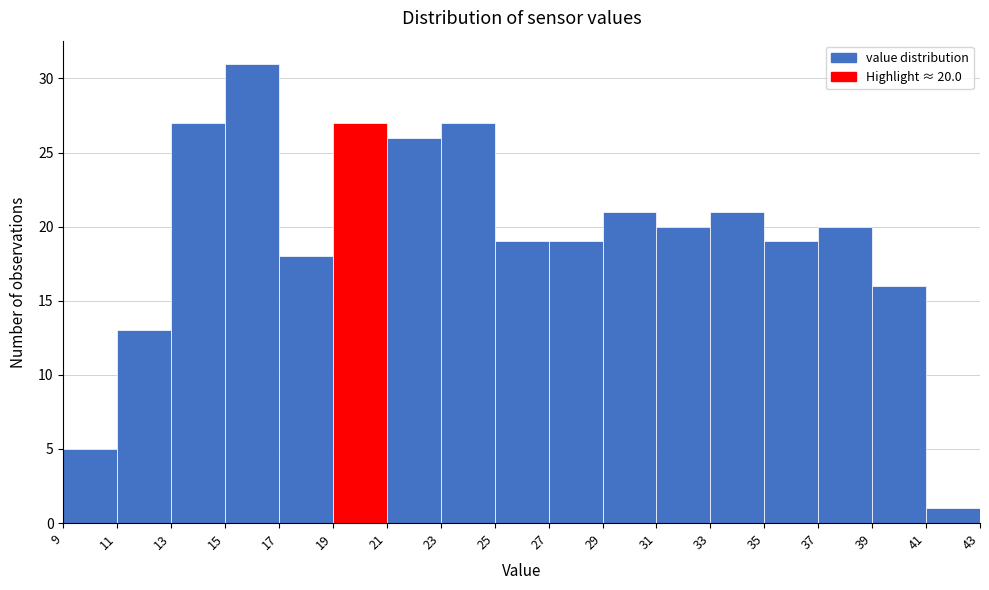

Over which range of the x-axis is the bar tallest?

15 to 17